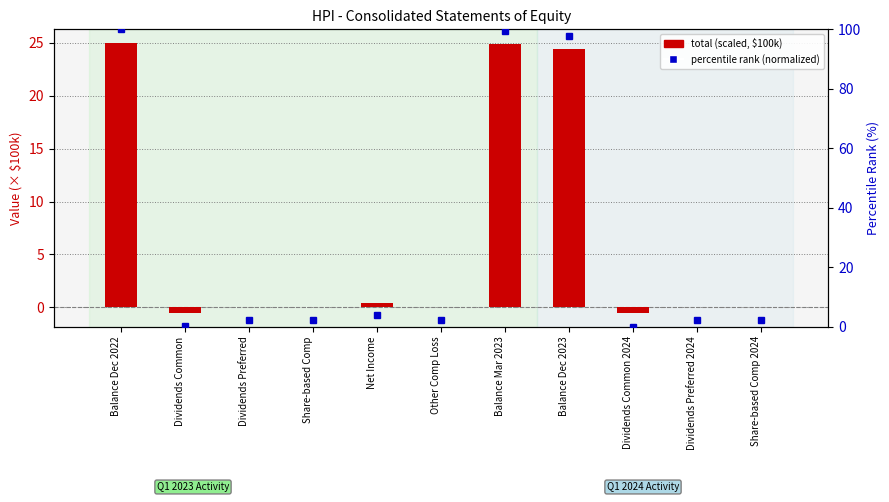

What is the difference between the highest and lowest values at Share-based Comp 2024?

2.2